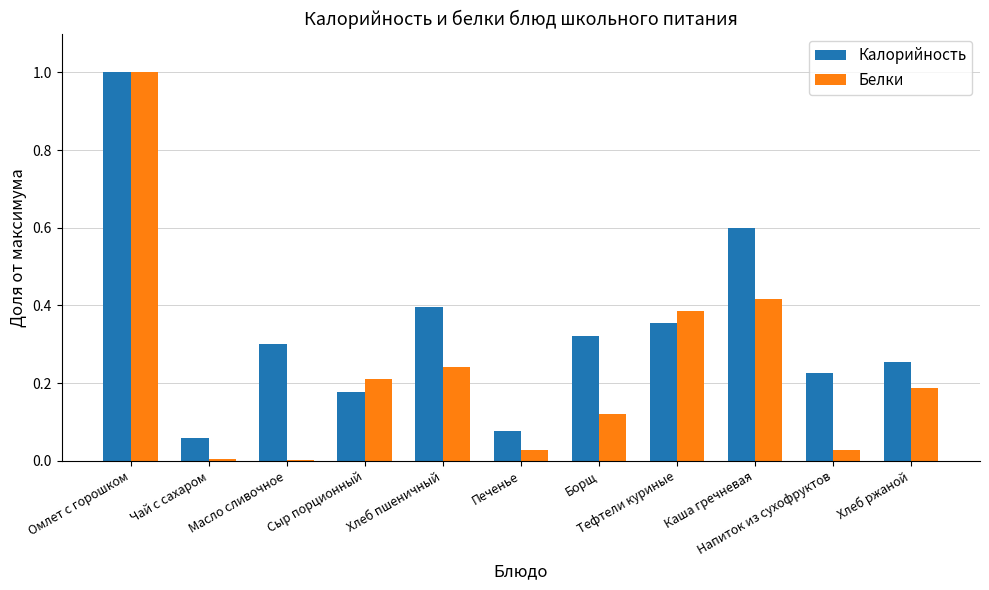

The value of Белки at Печенье is 0.0. True or false?

True